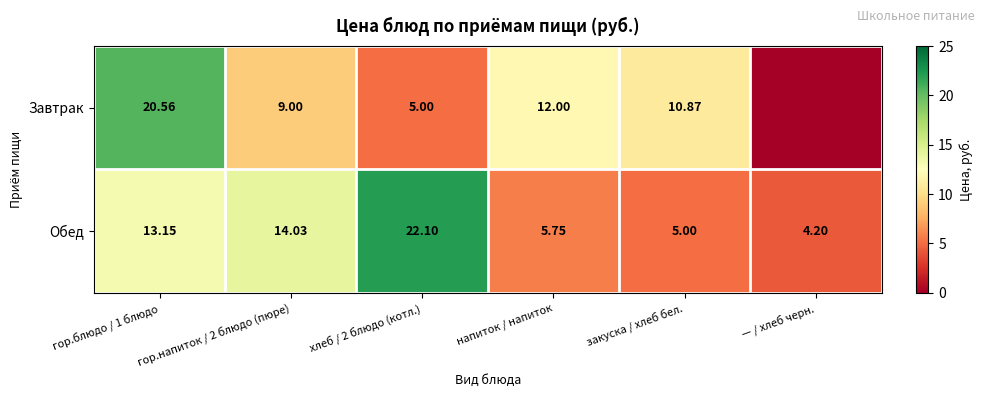

Rank the series at гор.напиток / 2 блюдо (пюре) from highest to lowest value.

Обед, Завтрак